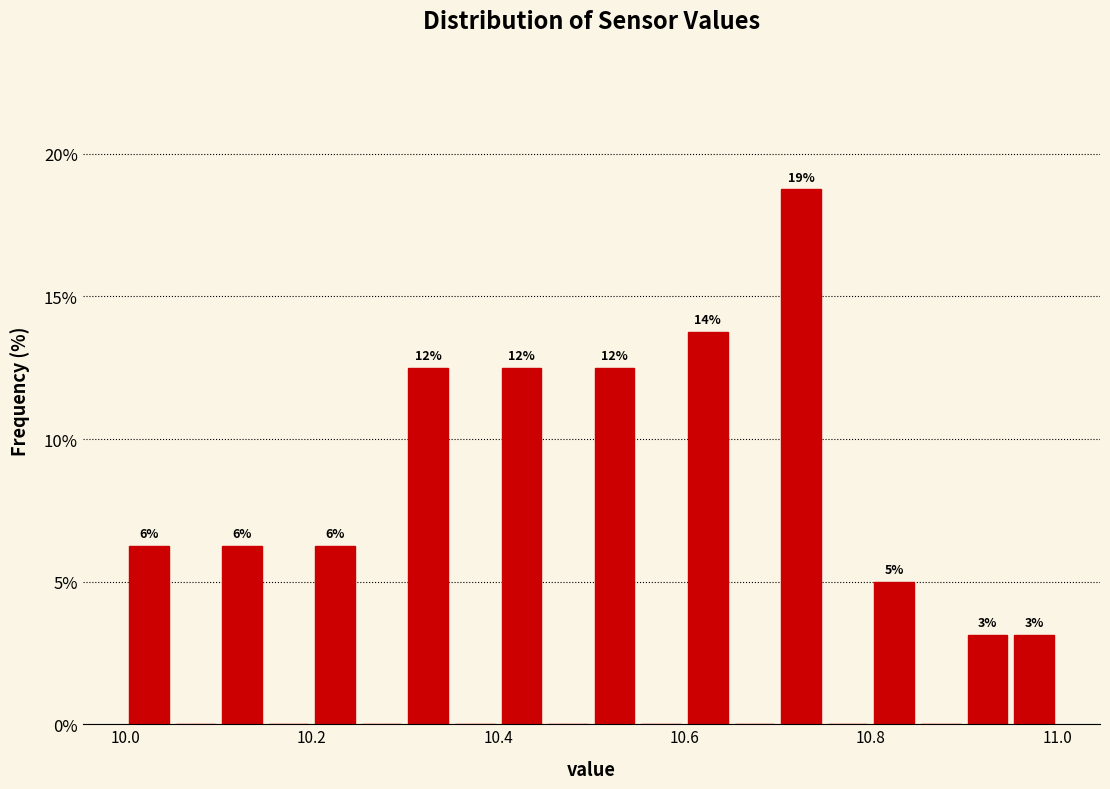

Around what value on the x-axis is the tallest bar? Give the approximate position of its centre, as read against the axis.

10.72